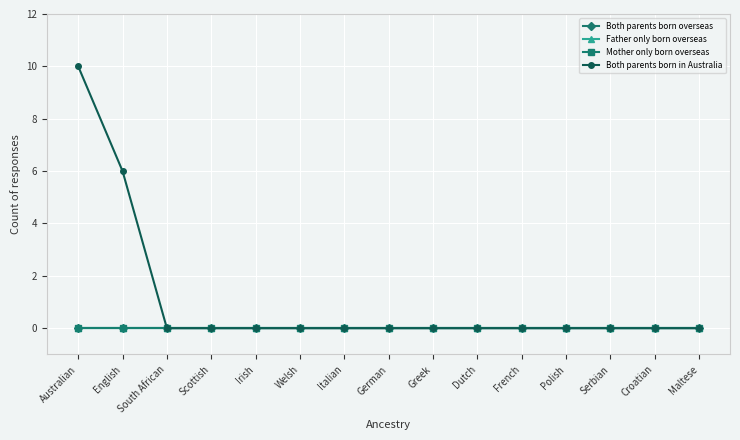

Which series has the largest total across all categories?

Both parents born in Australia